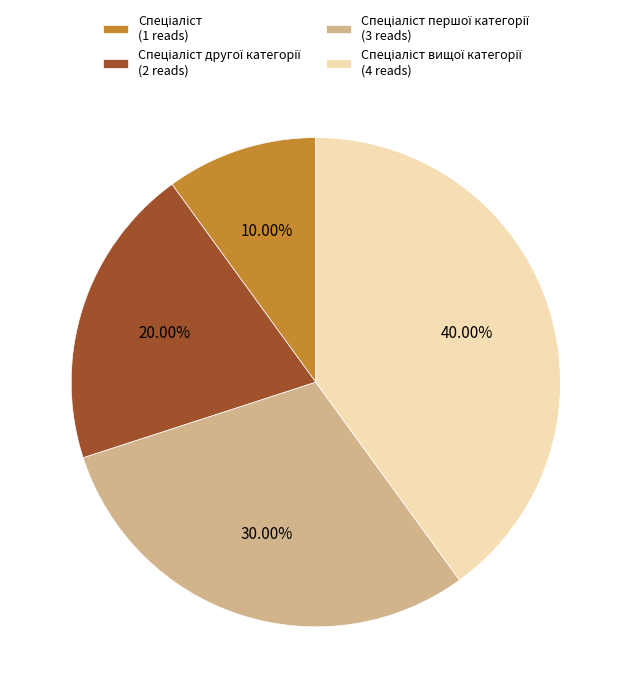

Does any single category account for the majority?

No